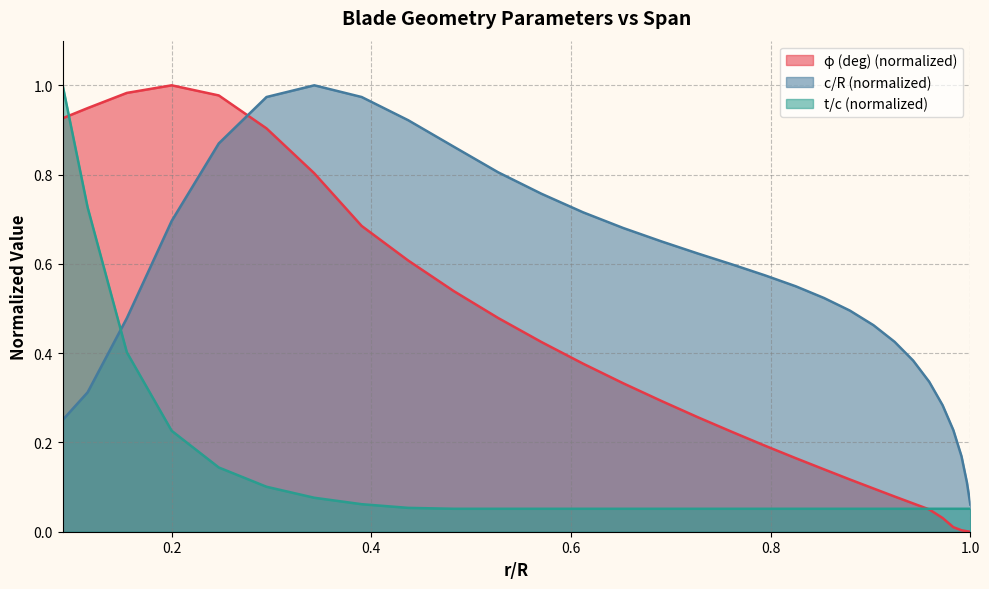

Rank the series by their maximum value, from highest to lowest.

φ (deg), c/R, t/c